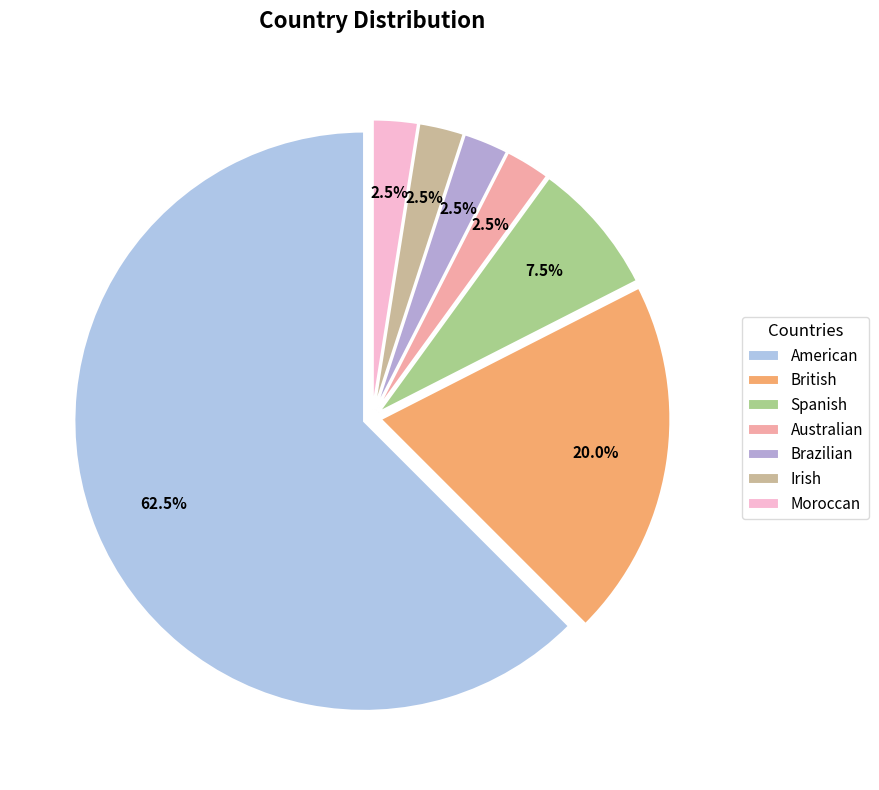

The Australian slice represents 2% of the pie. True or false?

True